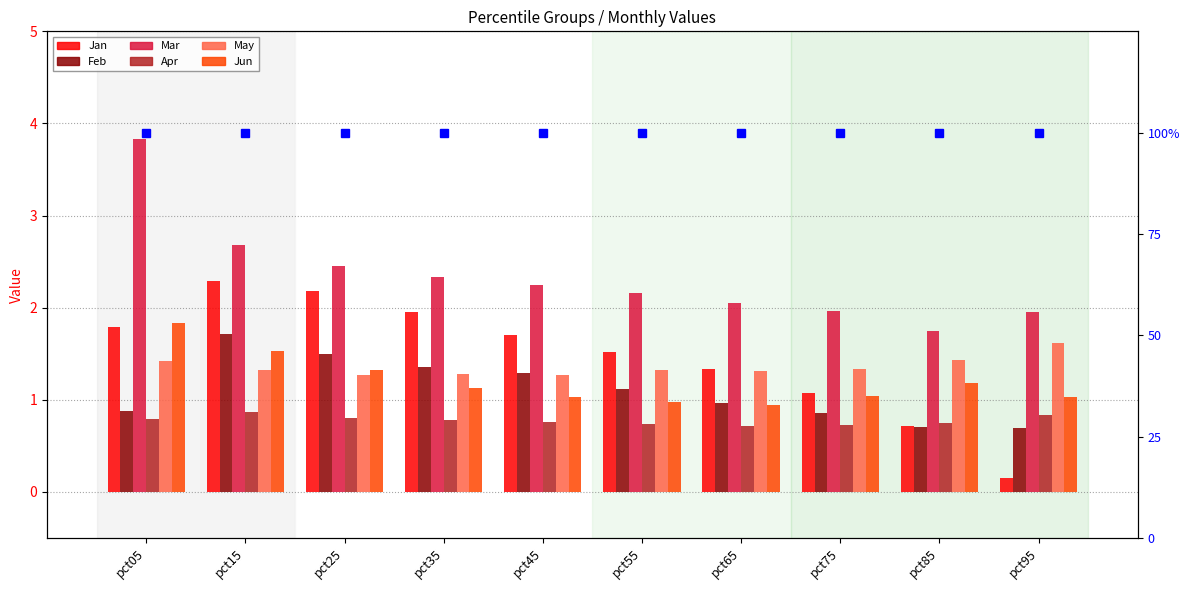

Count the May values in the range 1 to 2.

10